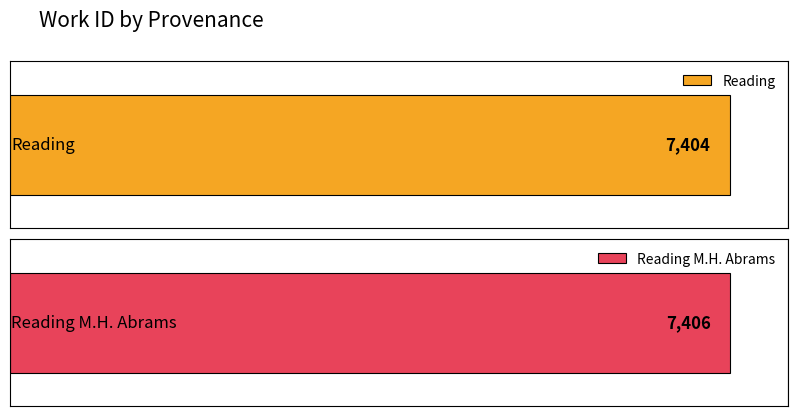

What is the label of the 2nd bar from the right?

Reading